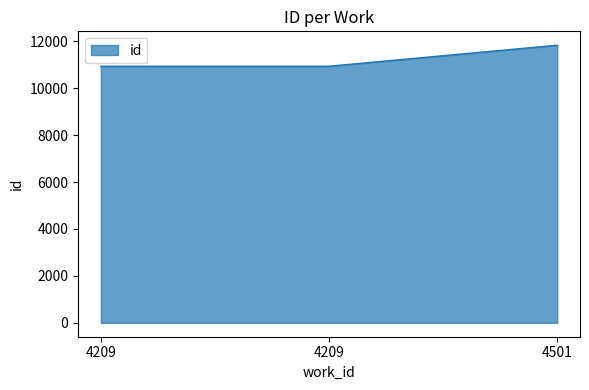

What is the value of the 2nd point from the left?

10933